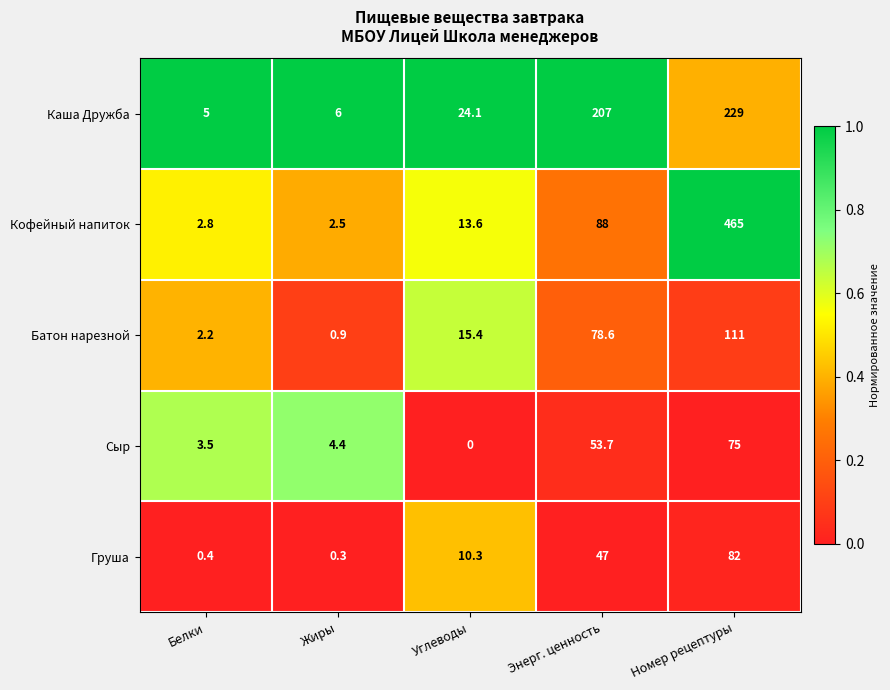

True or false: Сыр has a value of 4.7 at Белки.

False